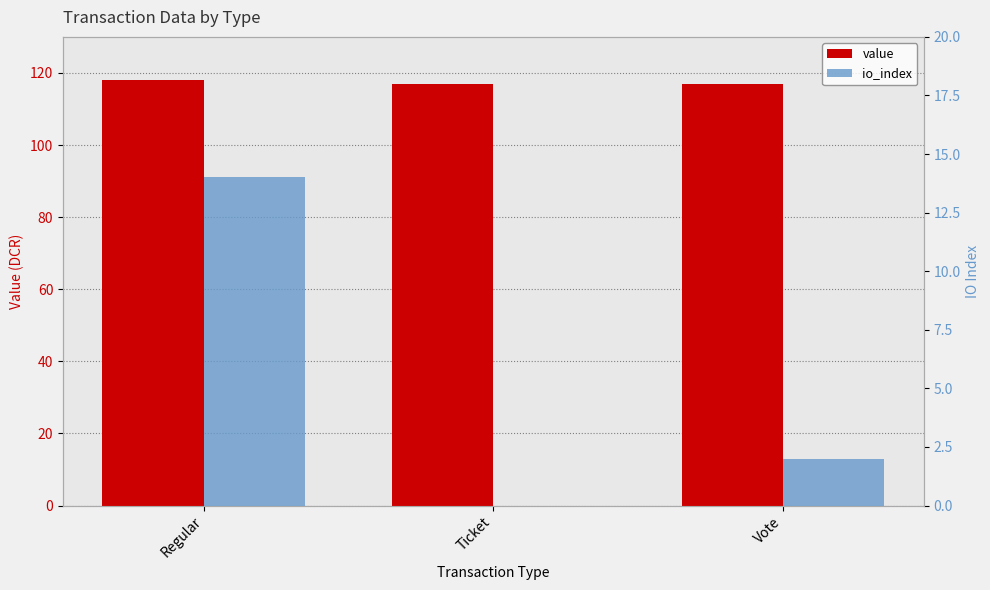

List the labels in order of value value, smallest first.

Ticket, Vote, Regular